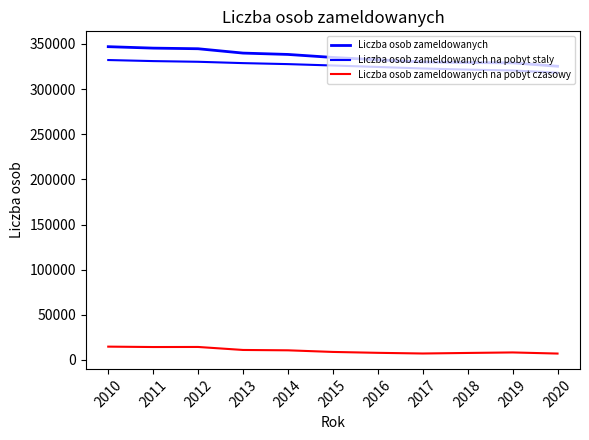

Reading left to right, list all the values displayed in this chart.

Liczba osob zameldowanych: 346919	345316	344632	339820	338324	334998	332390	329986	329316	328997	325237
Liczba osob zameldowanych na pobyt staly: 332124	330958	330203	328713	327609	326073	324456	322790	321513	320612	318109
Liczba osob zameldowanych na pobyt czasowy: 14795	14358	14429	11107	10715	8925	7934	7196	7803	8365	7128